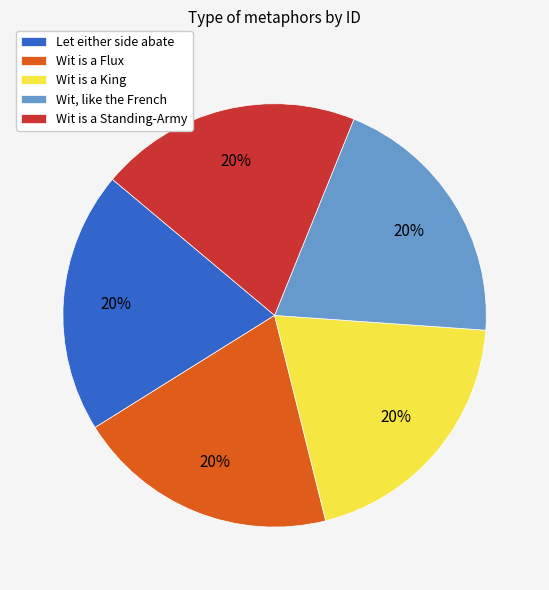

How many segments does this pie chart have?

5